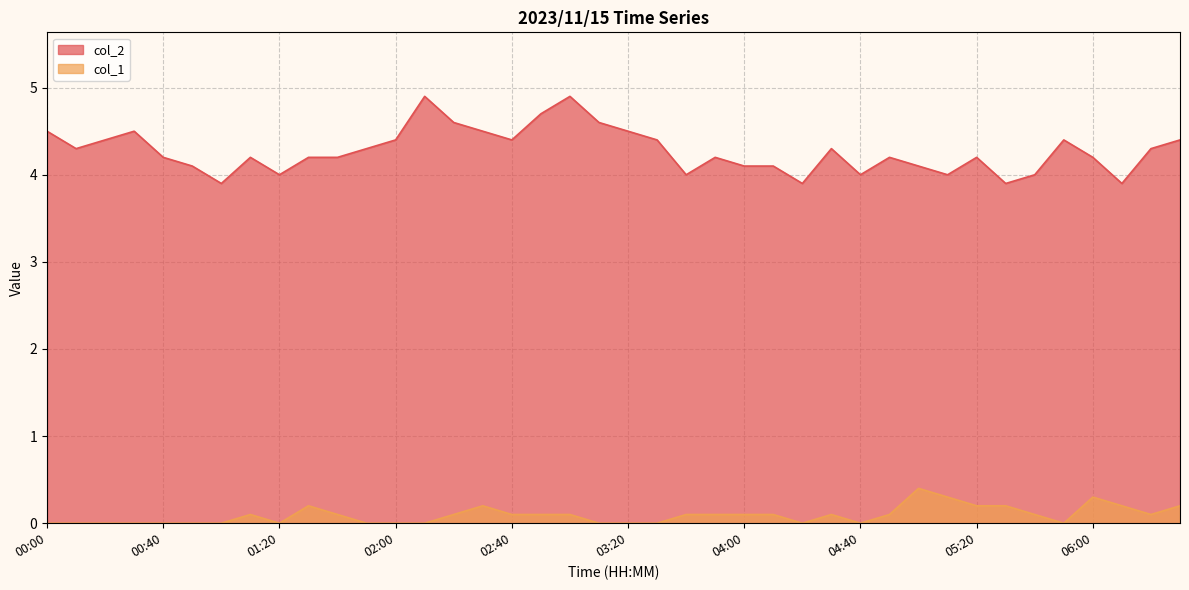

Reading left to right, what are all the values shown in this chart?

col_2: 4.5	4.3	4.4	4.5	4.2	4.1	3.9	4.2	4.0	4.2	4.2	4.3	4.4	4.9	4.6	4.5	4.4	4.7	4.9	4.6	4.5	4.4	4.0	4.2	4.1	4.1	3.9	4.3	4.0	4.2	4.1	4.0	4.2	3.9	4.0	4.4	4.2	3.9	4.3	4.4
col_1: 0.0	0.0	0.0	0.0	0.0	0.0	0.0	0.1	0.0	0.2	0.1	0.0	0.0	0.0	0.1	0.2	0.1	0.1	0.1	0.0	0.0	0.0	0.1	0.1	0.1	0.1	0.0	0.1	0.0	0.1	0.4	0.3	0.2	0.2	0.1	0.0	0.3	0.2	0.1	0.2